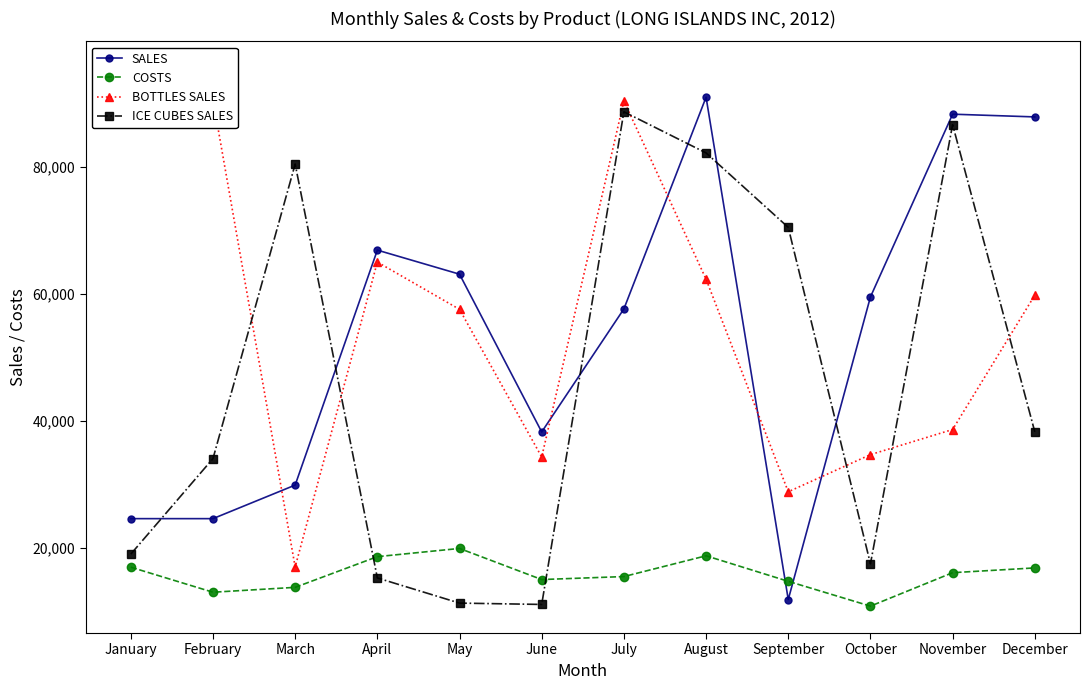

What is the maximum value shown in the chart?

95527